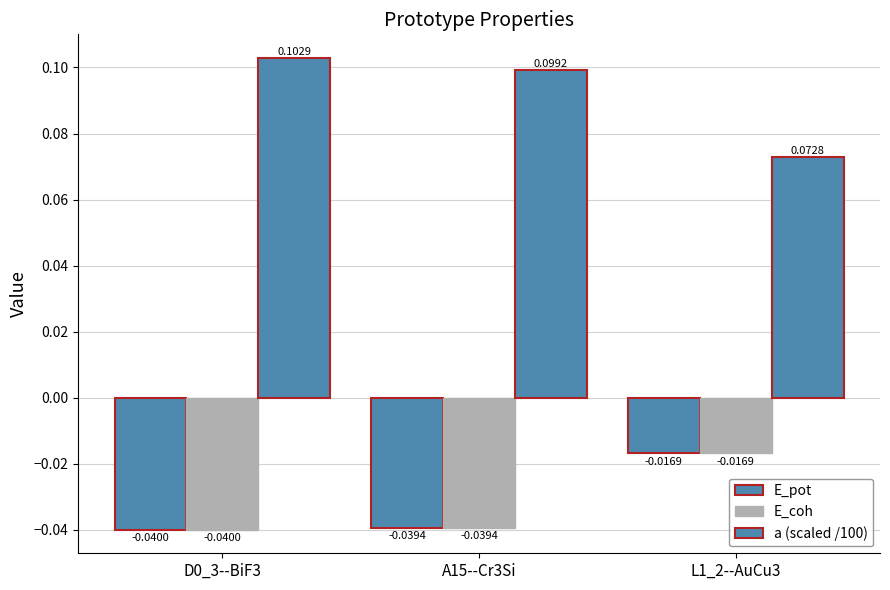

At which label is E_coh closest to 0?

L1_2--AuCu3